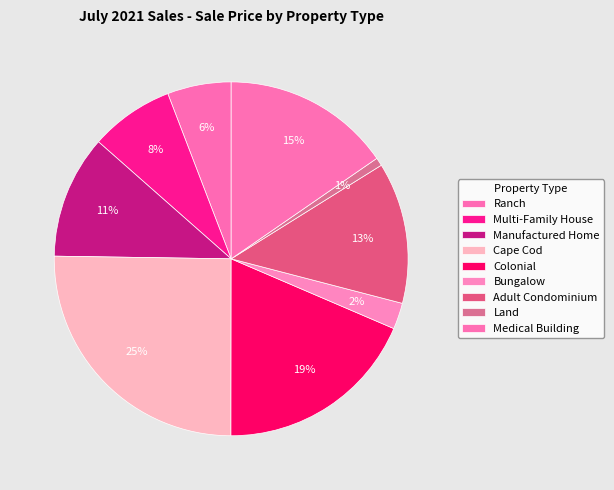

Is there any slice that represents more than half of the pie?

No